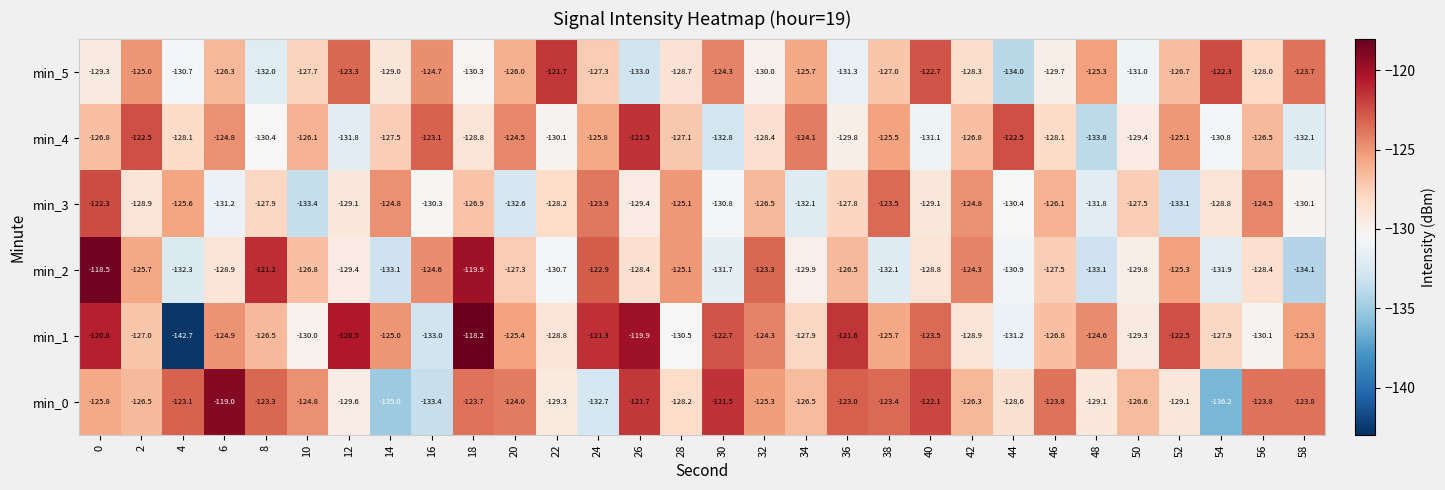

At 32, list the series in order from largest to smallest.

min_2, min_1, min_0, min_3, min_4, min_5